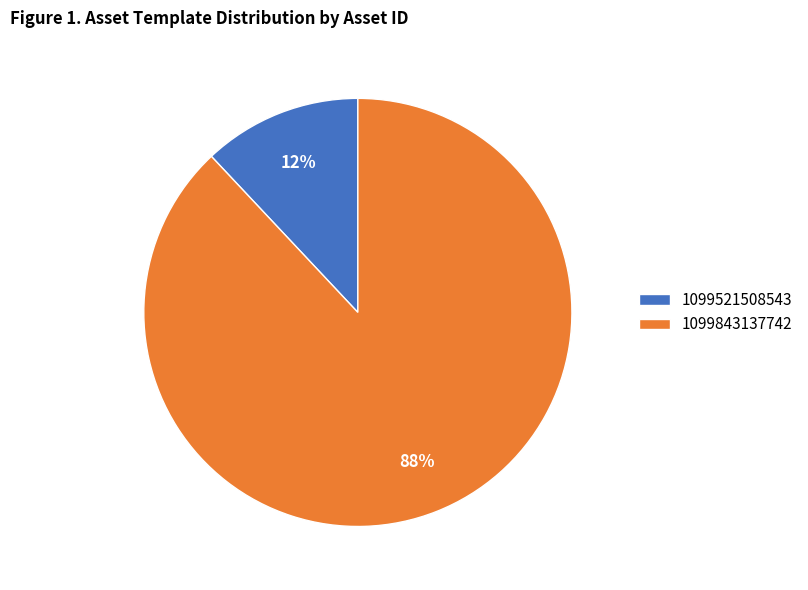

To the nearest percent, what is the average slice percentage?

50%